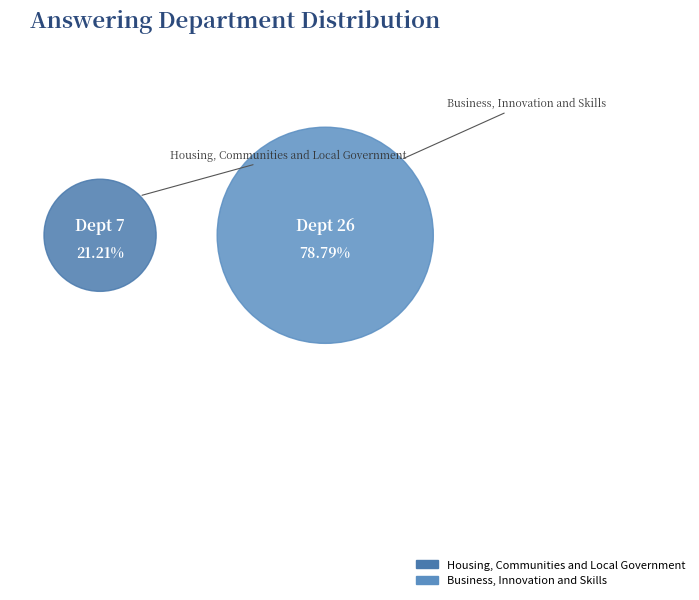

What percentage is the Housing, Communities and Local Government slice, to the nearest percent?

21%